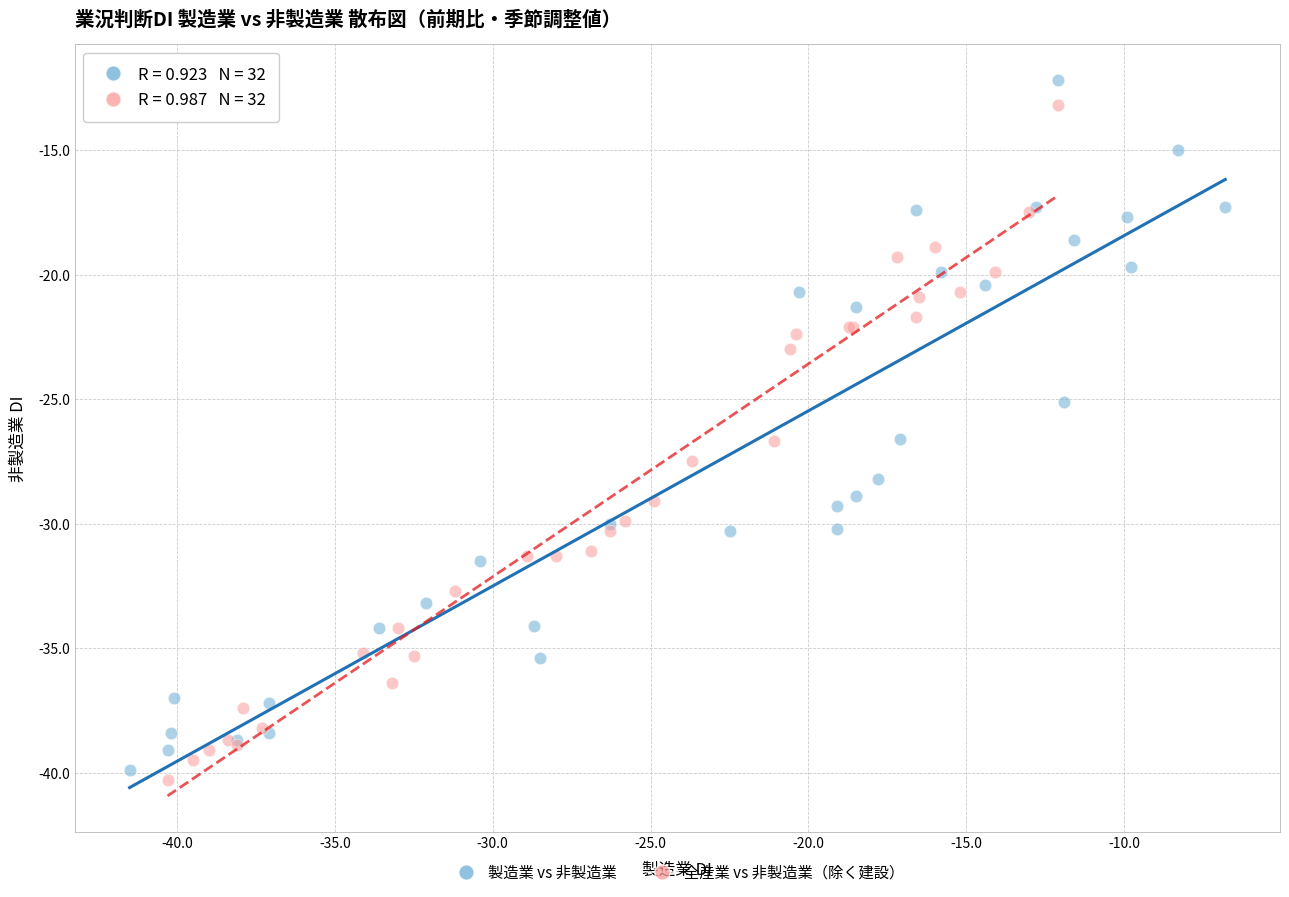

Which series reaches the minimum Y coordinate?

全産業 vs 非製造業（除く建設）